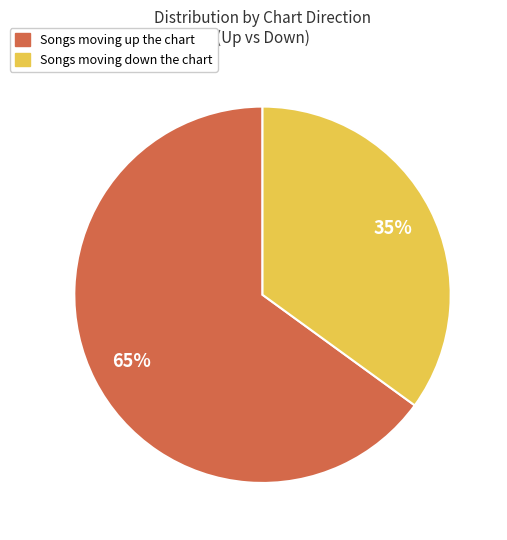

To the nearest percent, what is the difference between the largest and smallest slice percentages?

30%